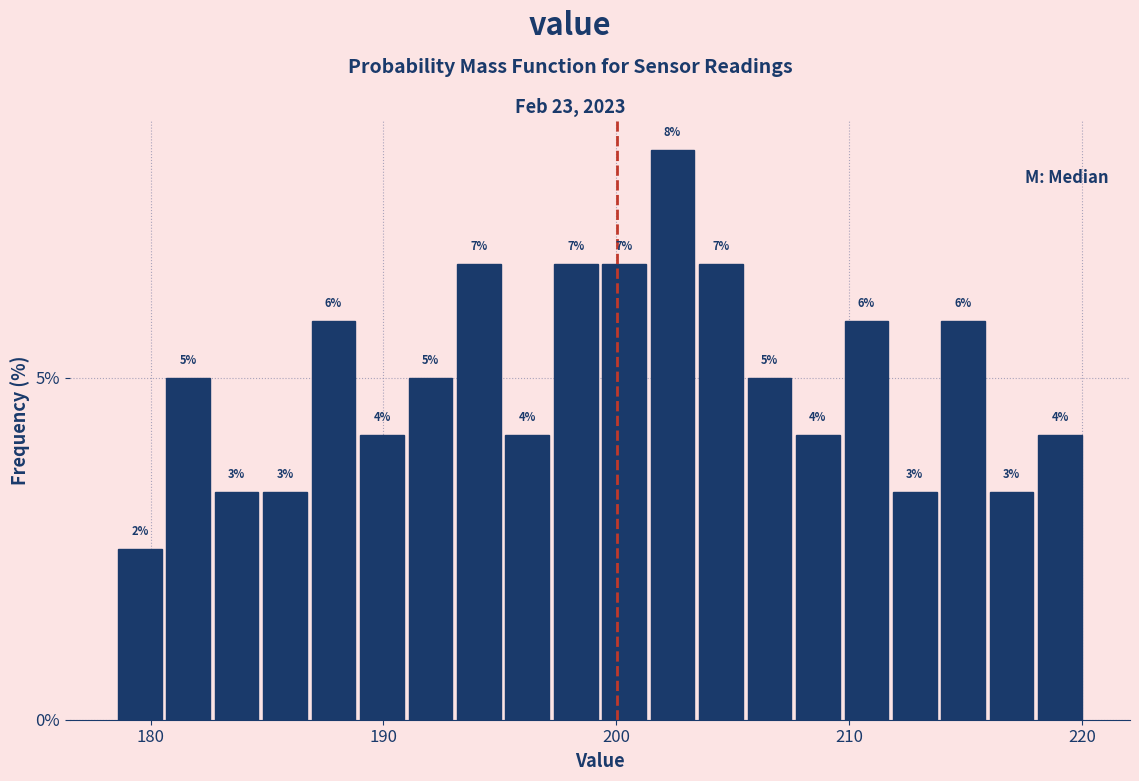

Read against the x-axis, roughly where is the centre of the tallest bar?

202